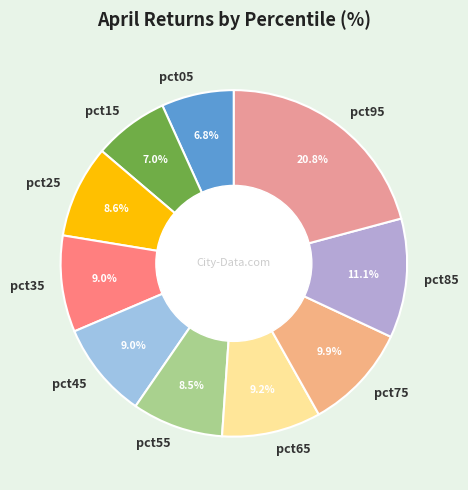

How many segments does this pie chart have?

10